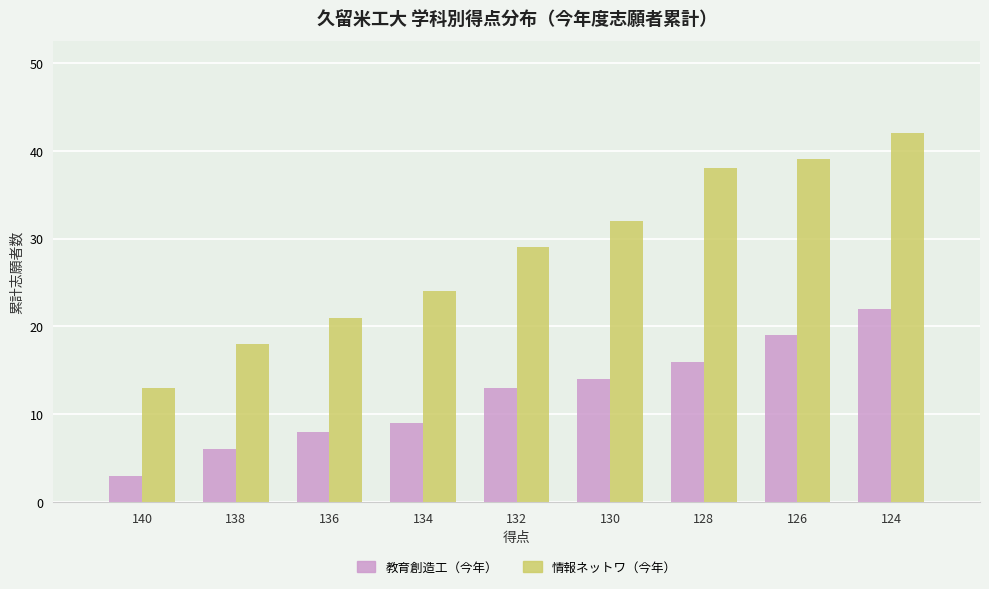

List the series in order of their overall mean, highest first.

情報ネットワ（今年）, 教育創造工（今年）